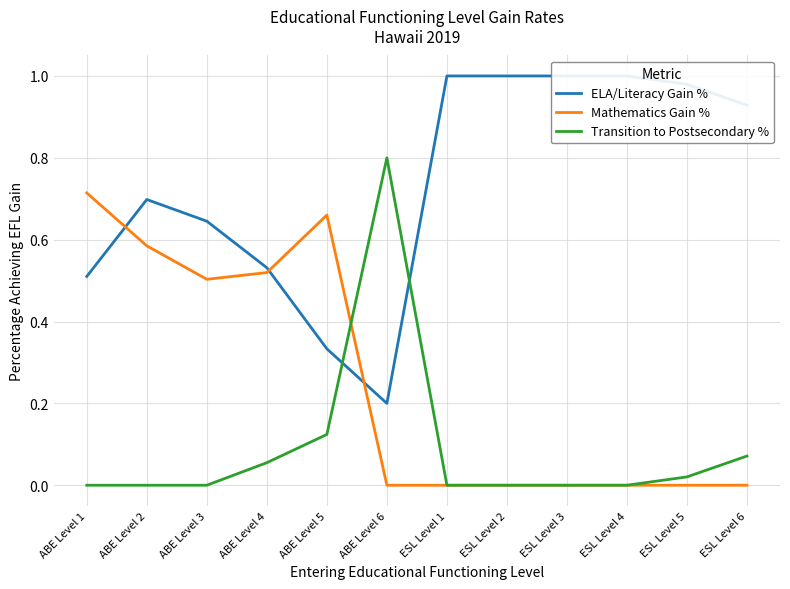

Reading left to right, extract all data points from this chart.

ELA/Literacy Gain %: 0.5	0.7	0.6	0.5	0.3	0.2	1.0	1.0	1.0	1.0	1.0	0.9
Mathematics Gain %: 0.7	0.6	0.5	0.5	0.7	0.0	0.0	0.0	0.0	0.0	0.0	0.0
Transition to Postsecondary %: 0.0	0.0	0.0	0.1	0.1	0.8	0.0	0.0	0.0	0.0	0.0	0.1